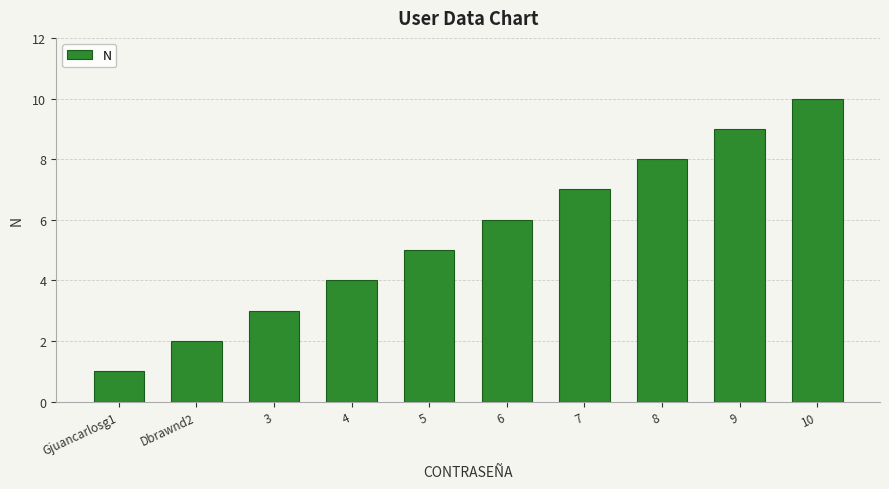

Read the value at 5.

5